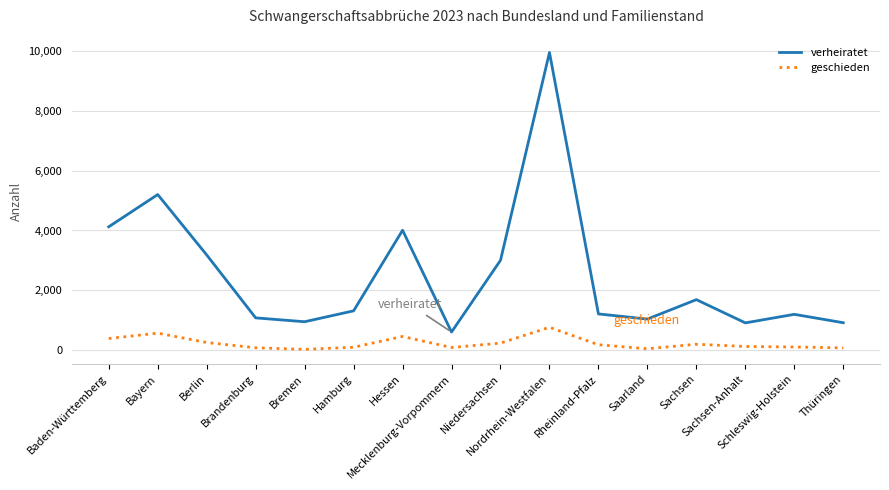

Which category has the lowest value in the verheiratet series?

Mecklenburg-Vorpommern